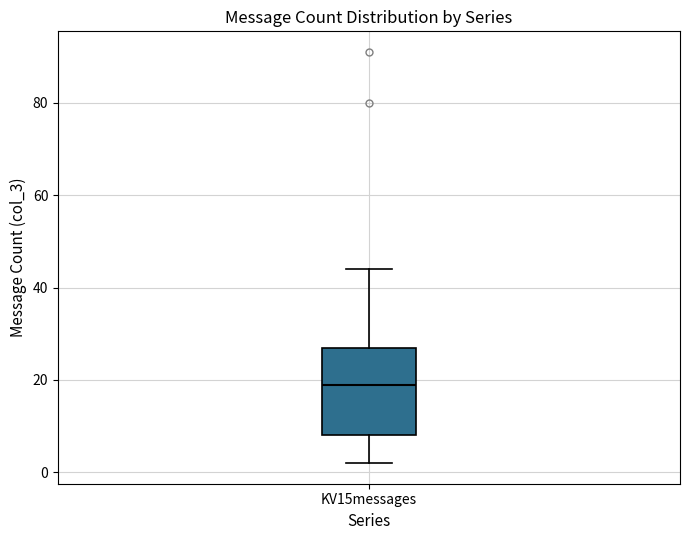

Read this box plot against the y-axis: the position of the median line, the range covered by the box, and the ends of both whiskers. The values are not printed on the chart, so give them approximately, as read against the axis.

median 20, box 8 to 28, whiskers 2 to 44